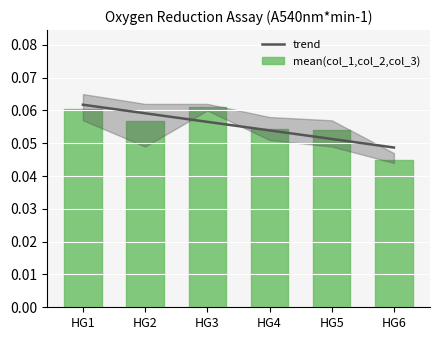

Is it true that trend equals 0.1 at HG5?

False